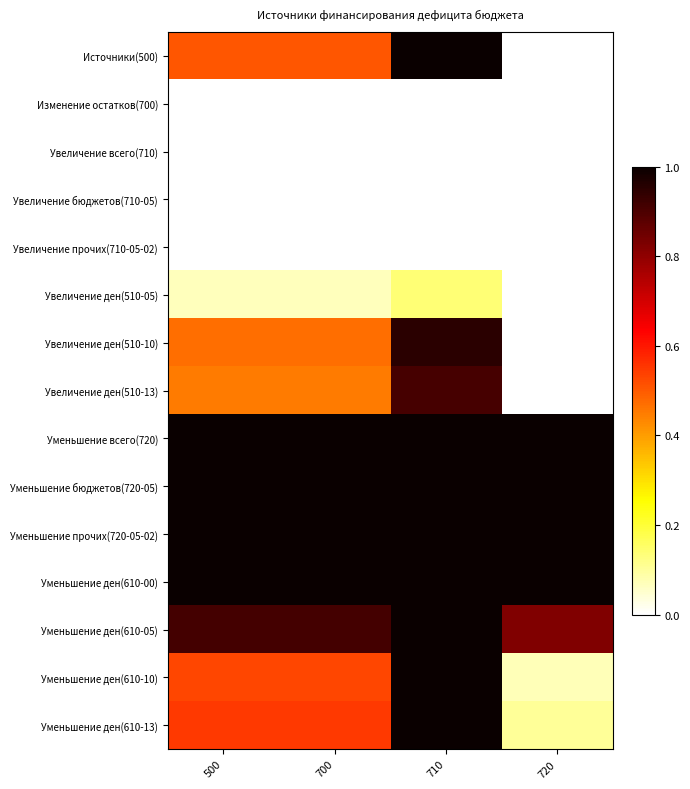

Rank the series at 700 from highest to lowest value.

Уменьшение всего(720), Уменьшение бюджетов(720-05), Уменьшение прочих(720-05-02), Уменьшение ден(610-00), Уменьшение ден(610-05), Уменьшение ден(610-13), Уменьшение ден(610-10), Источники(500), Увеличение ден(510-10), Увеличение ден(510-13), Увеличение ден(510-05), Изменение остатков(700), Увеличение всего(710), Увеличение бюджетов(710-05), Увеличение прочих(710-05-02)